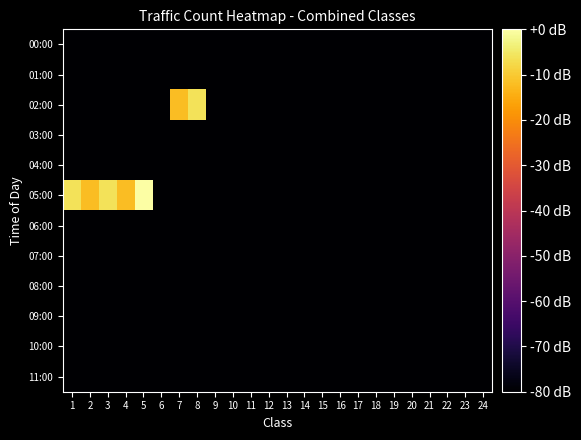

Which series has the widest spread of values?

05:00